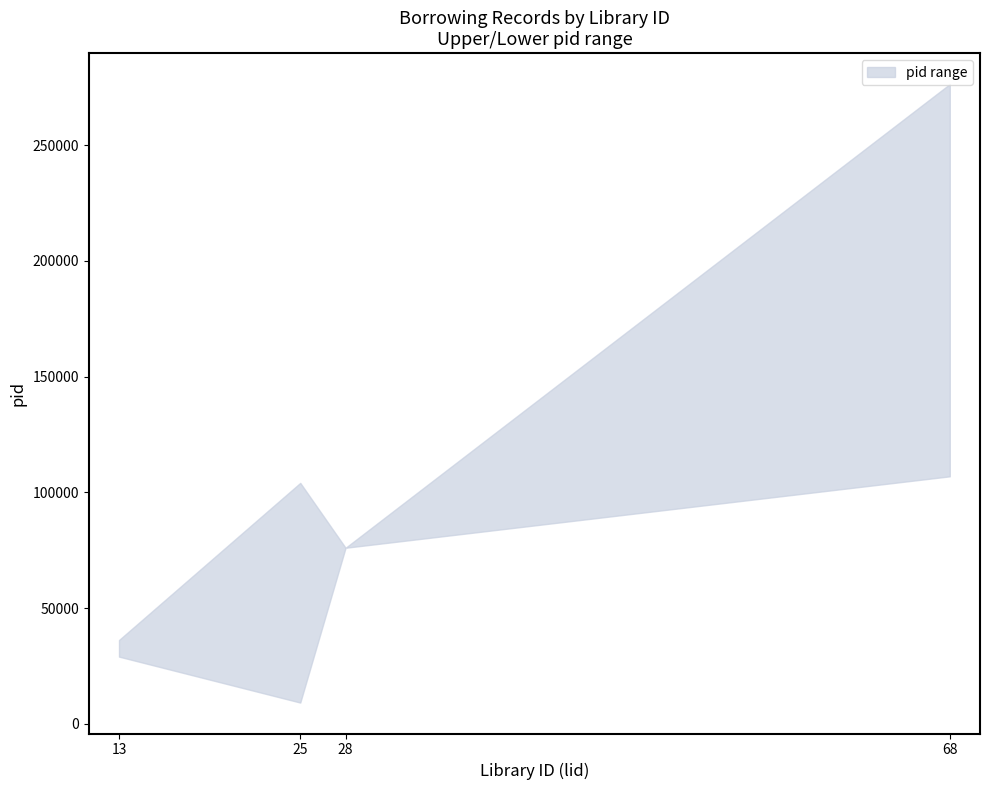

Which series changed the most between 13 and 25?

upper